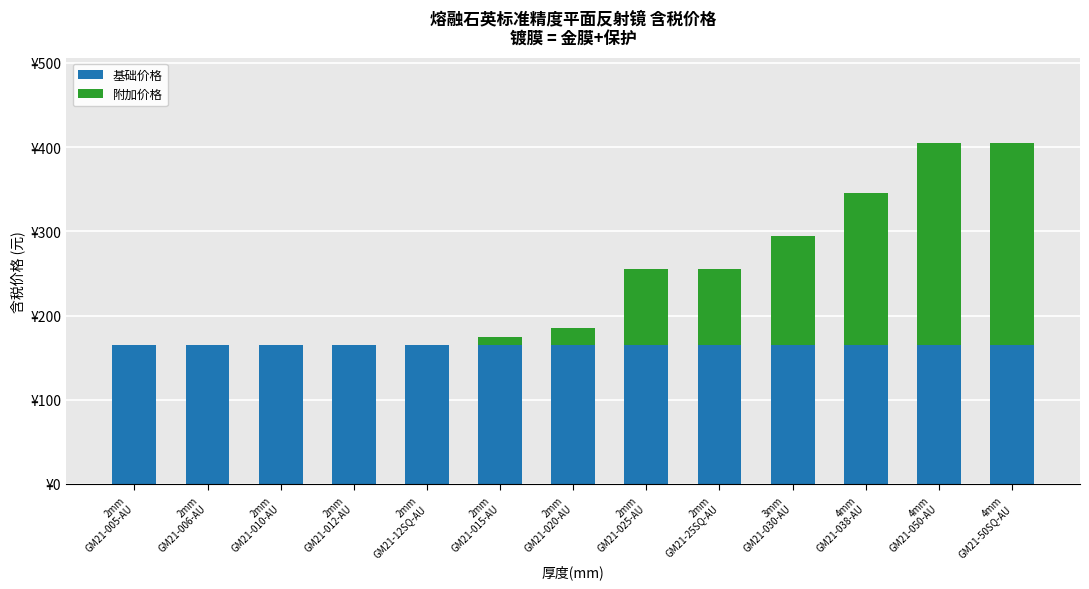

What are all the series names shown in the legend?

基础价格, 附加价格